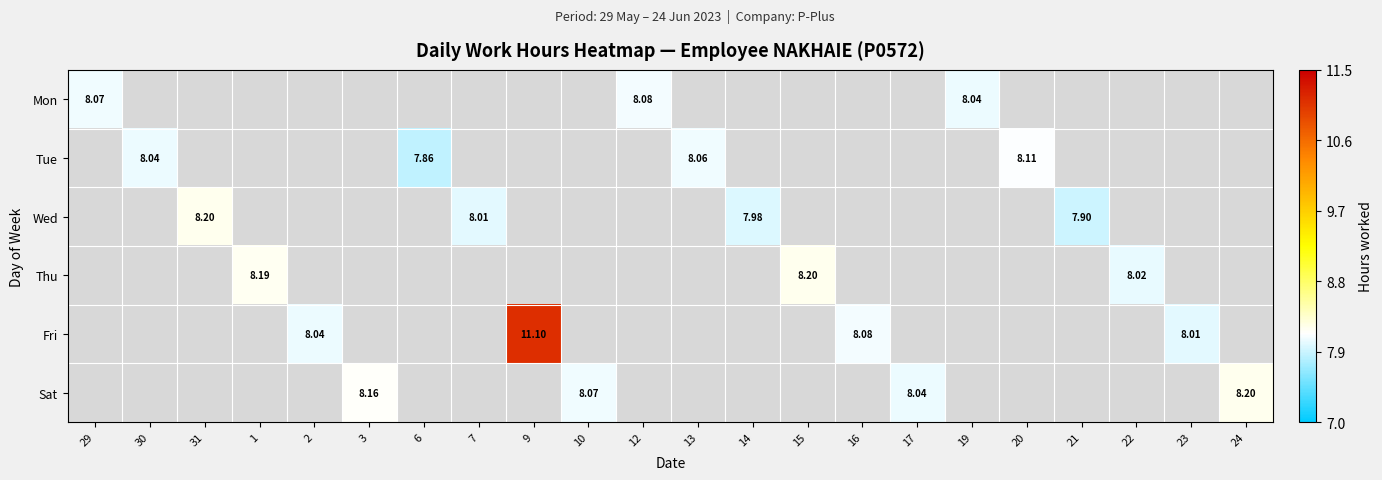

Count the number of data series in this chart.

6